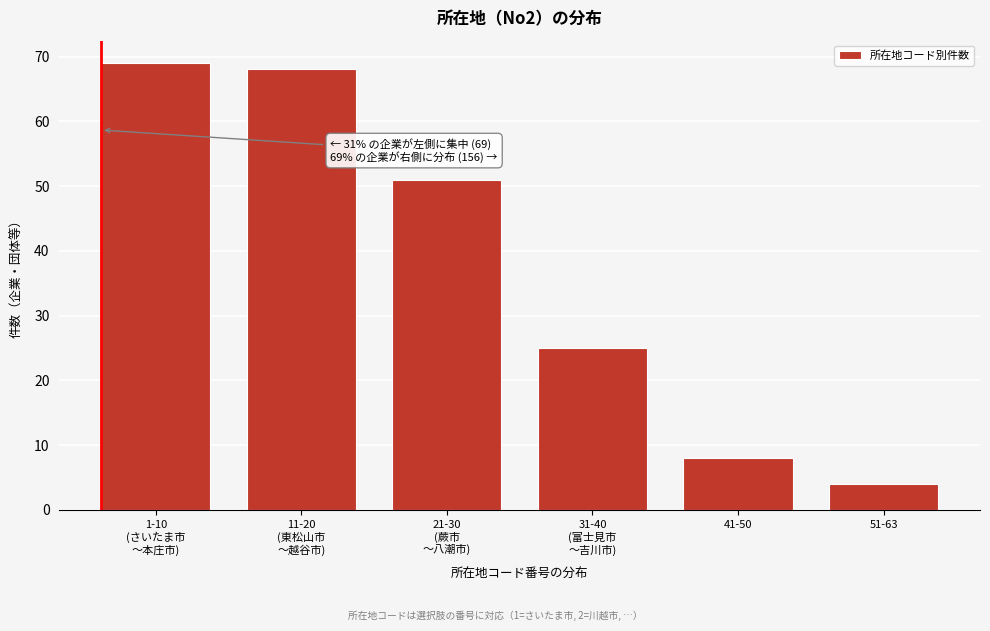

Reading right to left, transcribe all the data shown in this chart.

4	8	25	51	68	69